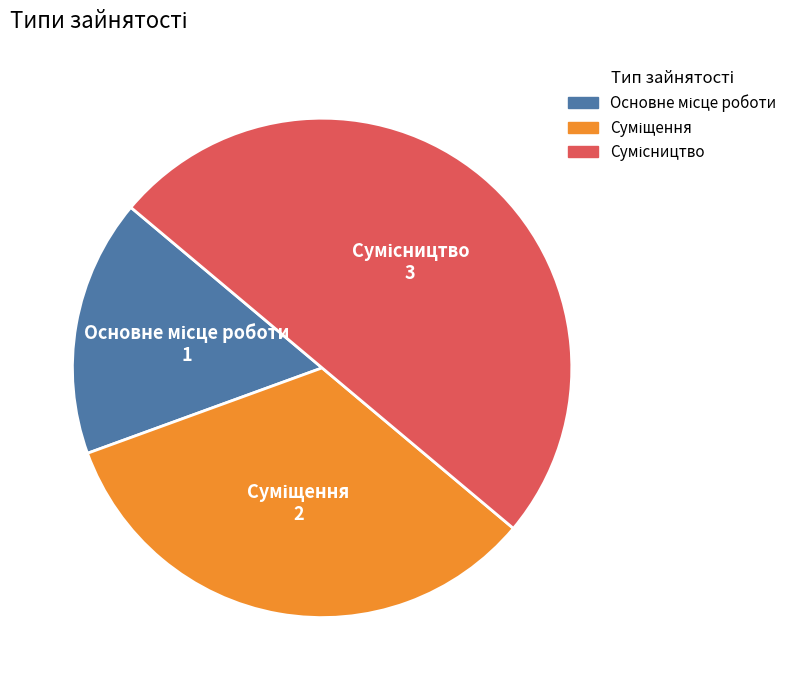

To the nearest percent, what is the difference between the Сумісництво and Суміщення slice percentages?

17%